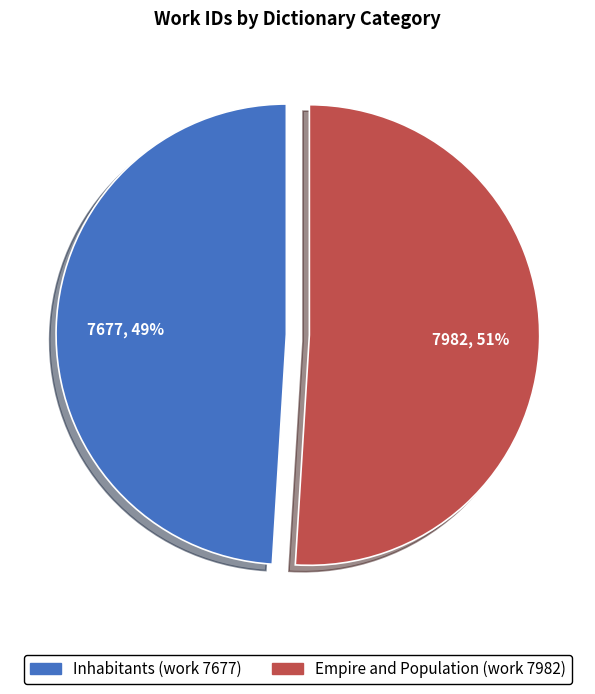

Which category has the smallest portion of the pie?

Inhabitants (work 7677)